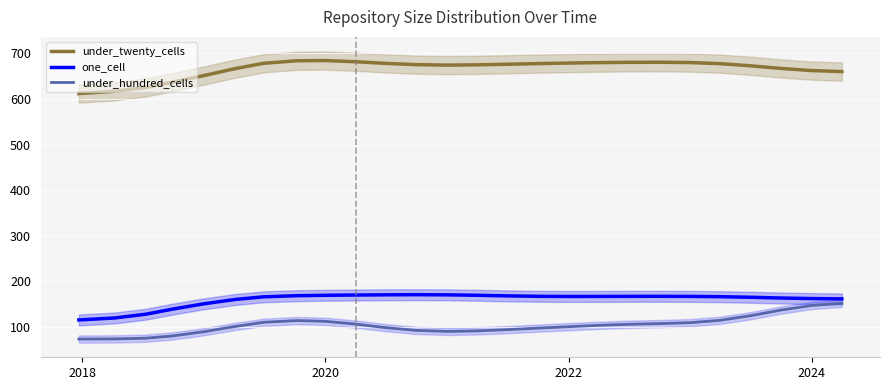

The one_cell series shows 161.9 at 2024. True or false?

True